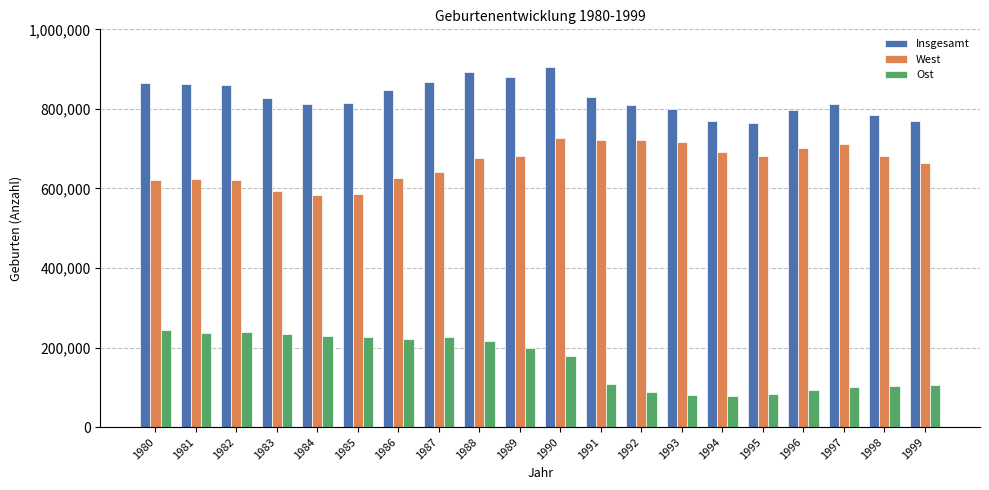

What are all the series names shown in the legend?

Insgesamt, West, Ost